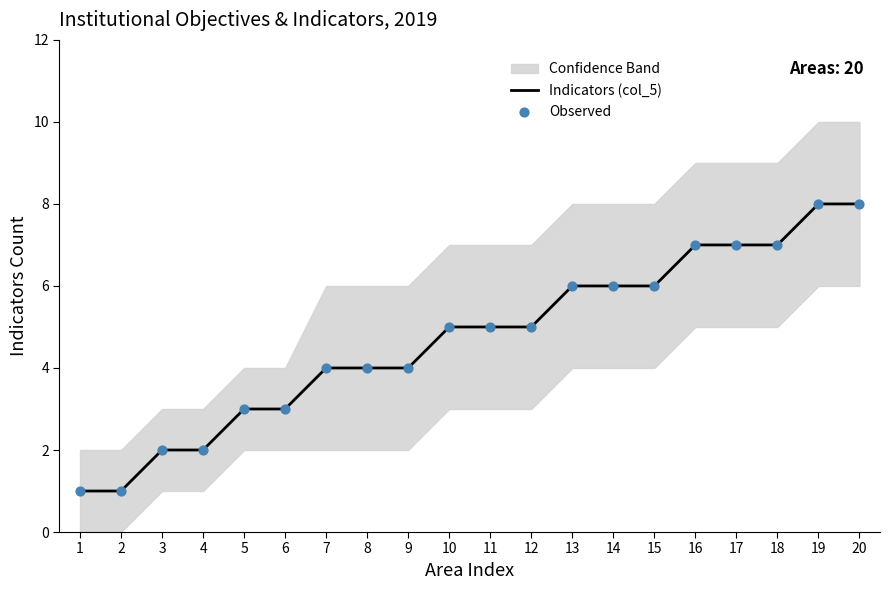

Is the value of Observed at 15 greater than the value of Indicators (col_5) at 17?

No